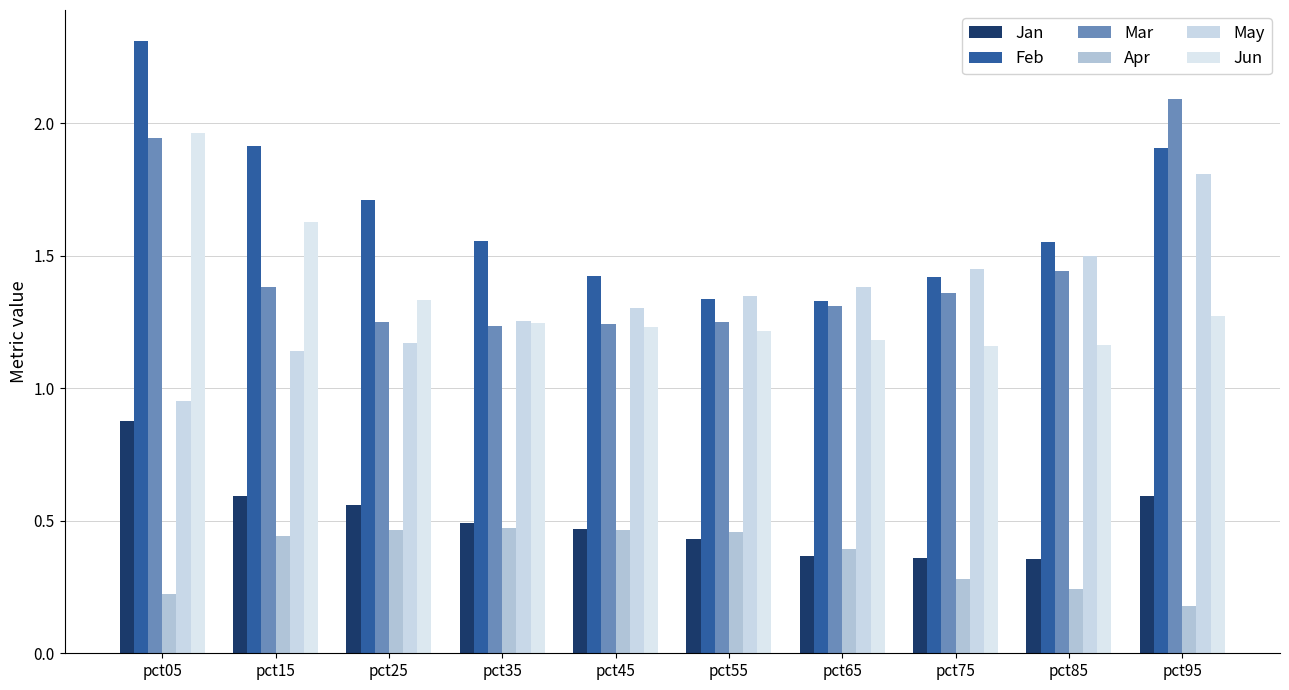

At pct25, list the series in order from largest to smallest.

Feb, Jun, Mar, May, Jan, Apr